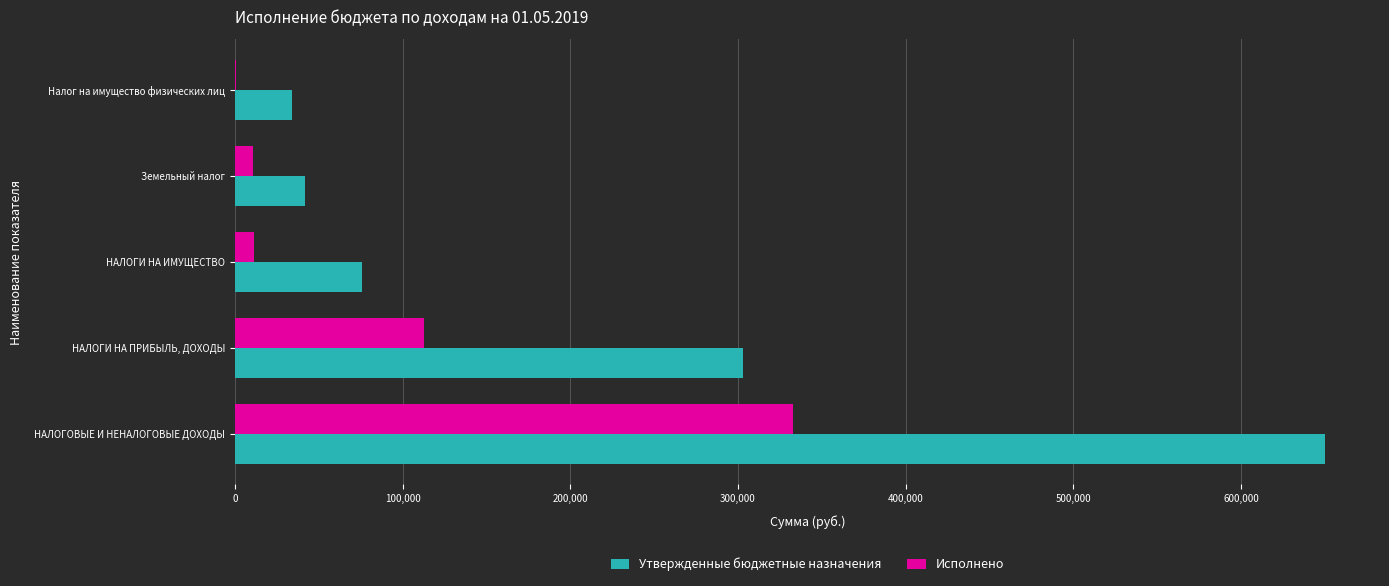

What is the average value of the Исполнено series?

93848.6